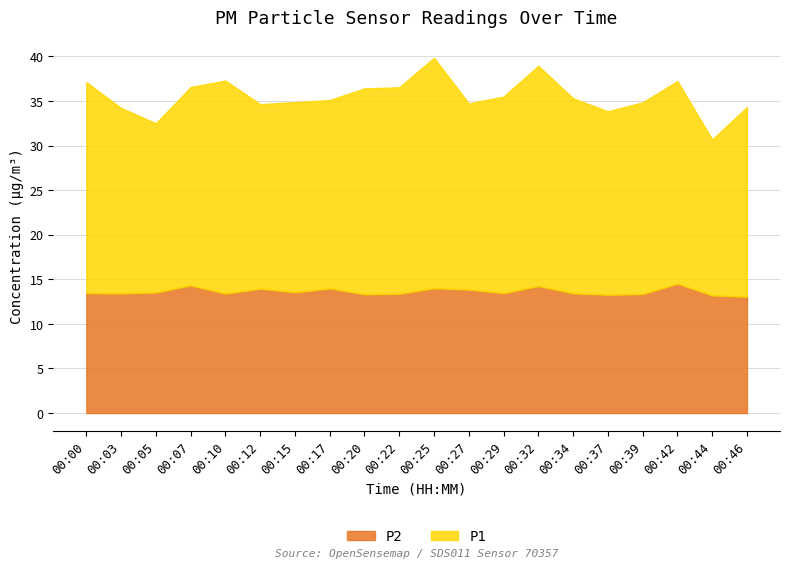

At which category does P1 reach its first local peak?

00:10